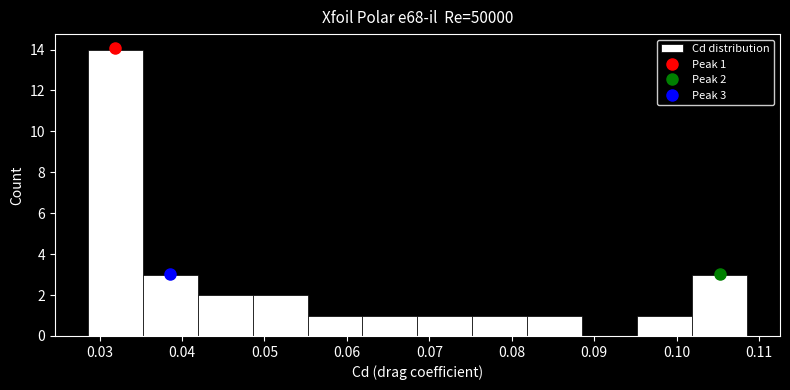

Over which range of the x-axis is the bar tallest?

0.029 to 0.035